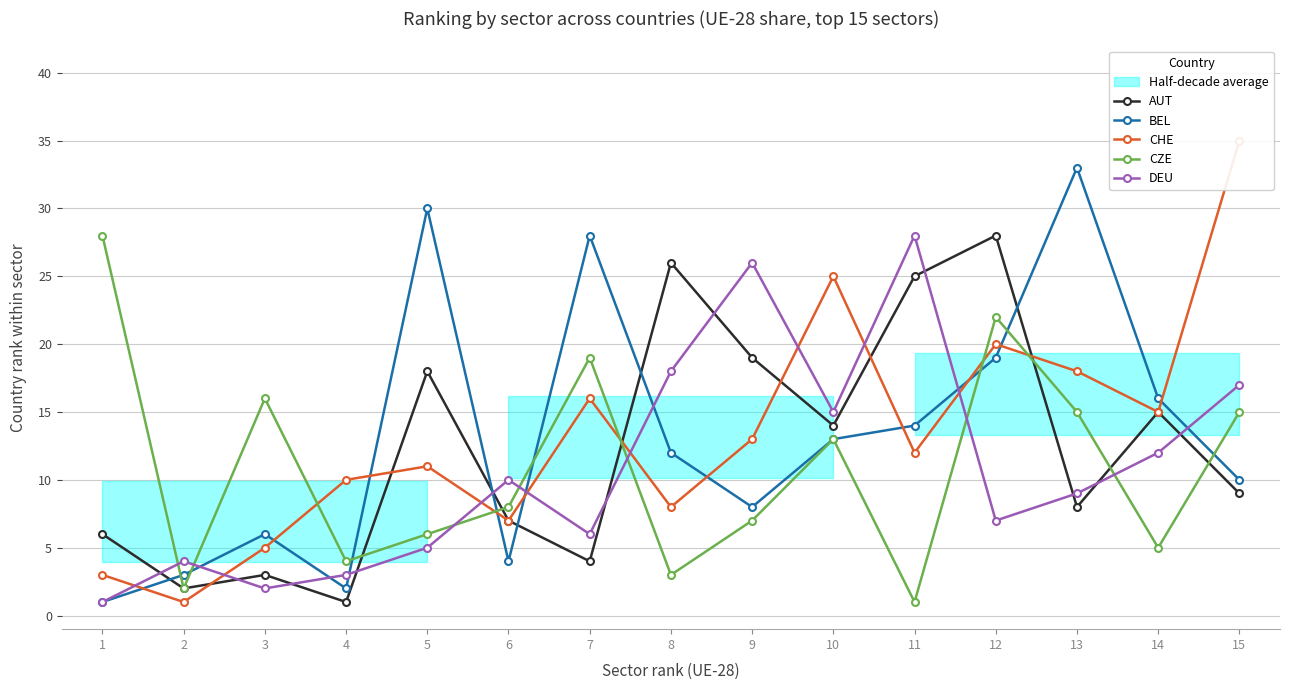

Is it true that AUT equals 4 at 7?

True